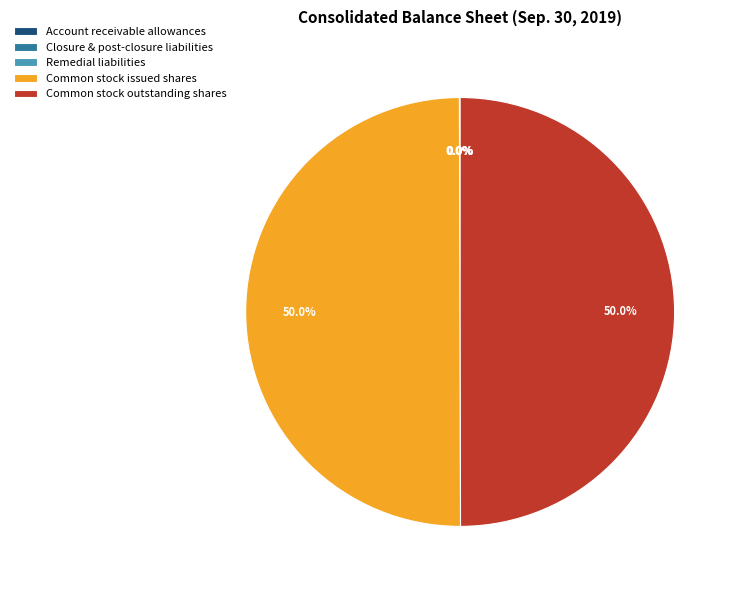

Approximately how many times larger is the value at Common stock issued shares compared to Common stock outstanding shares?

1.0